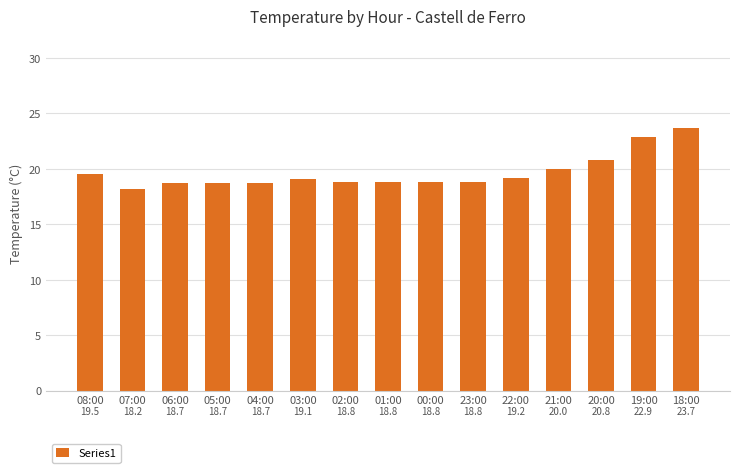

What is the sum of all values?

294.7